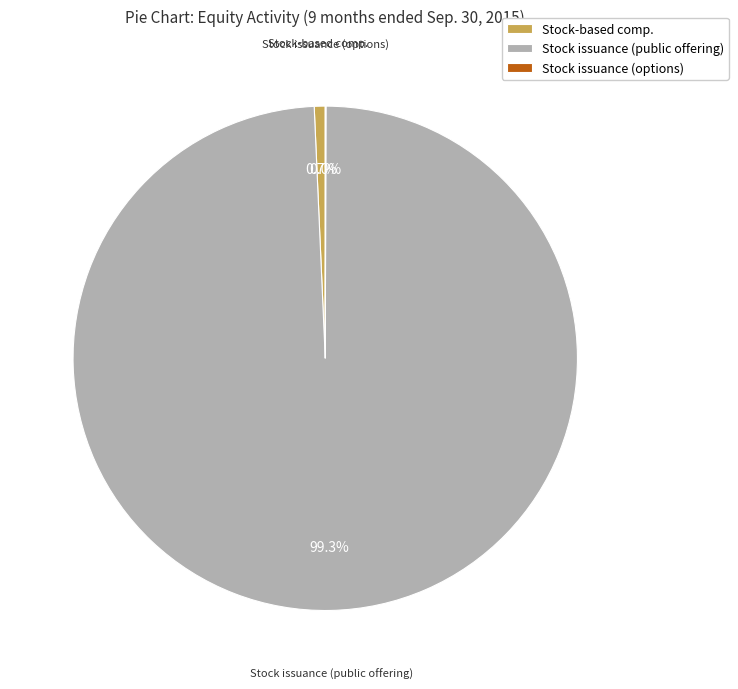

What percentage is NOT represented by Stock issuance (public offering)?

0.7%